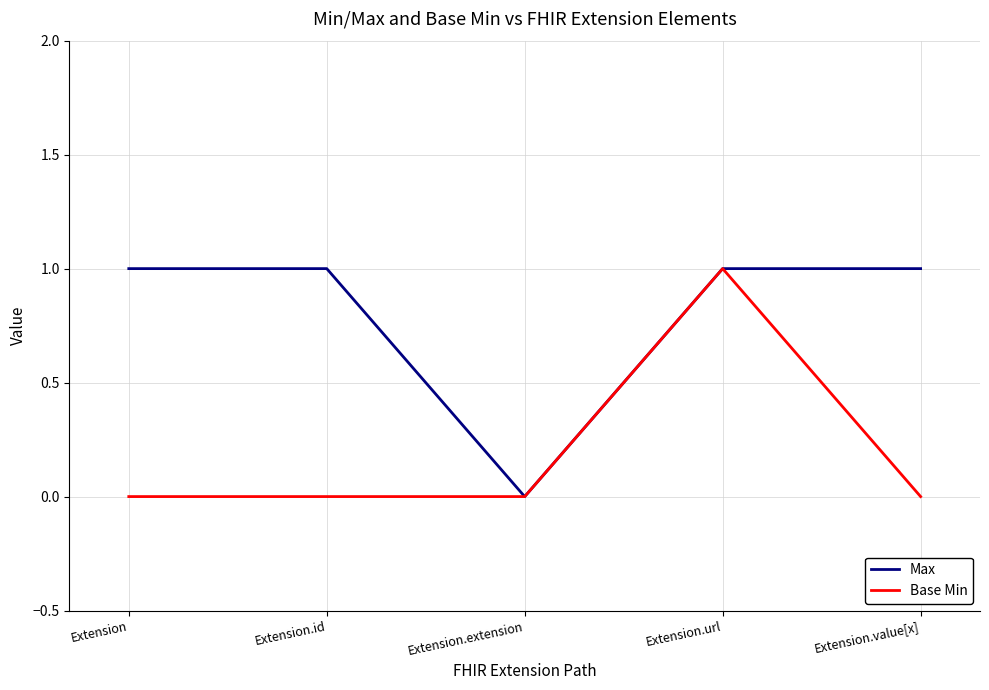

What is the sum of all Max values?

4